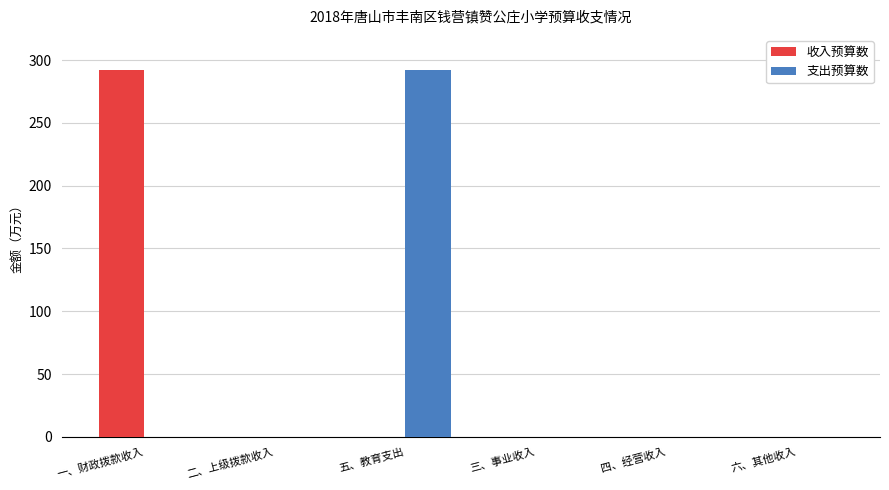

What are all the series names shown in the legend?

收入预算数, 支出预算数